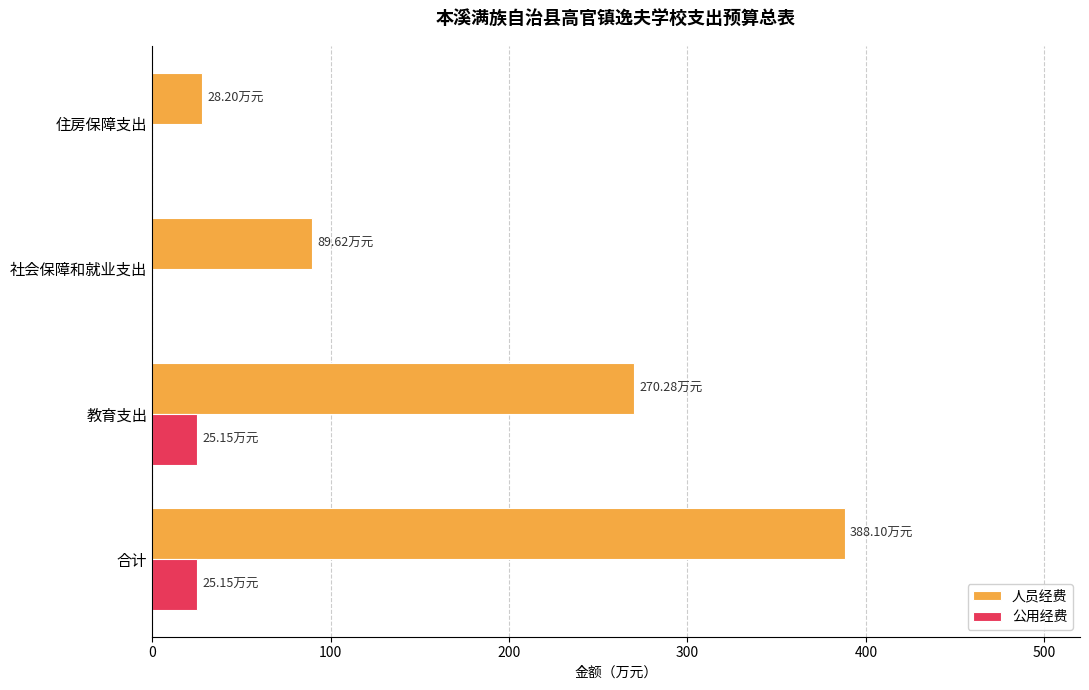

What is the total value across all series at 社会保障和就业支出?

89.6